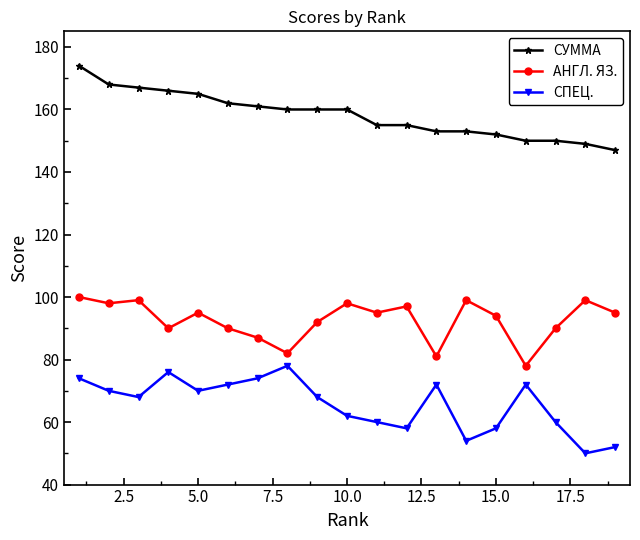

What is the average value of the АНГЛ. ЯЗ. series?

93